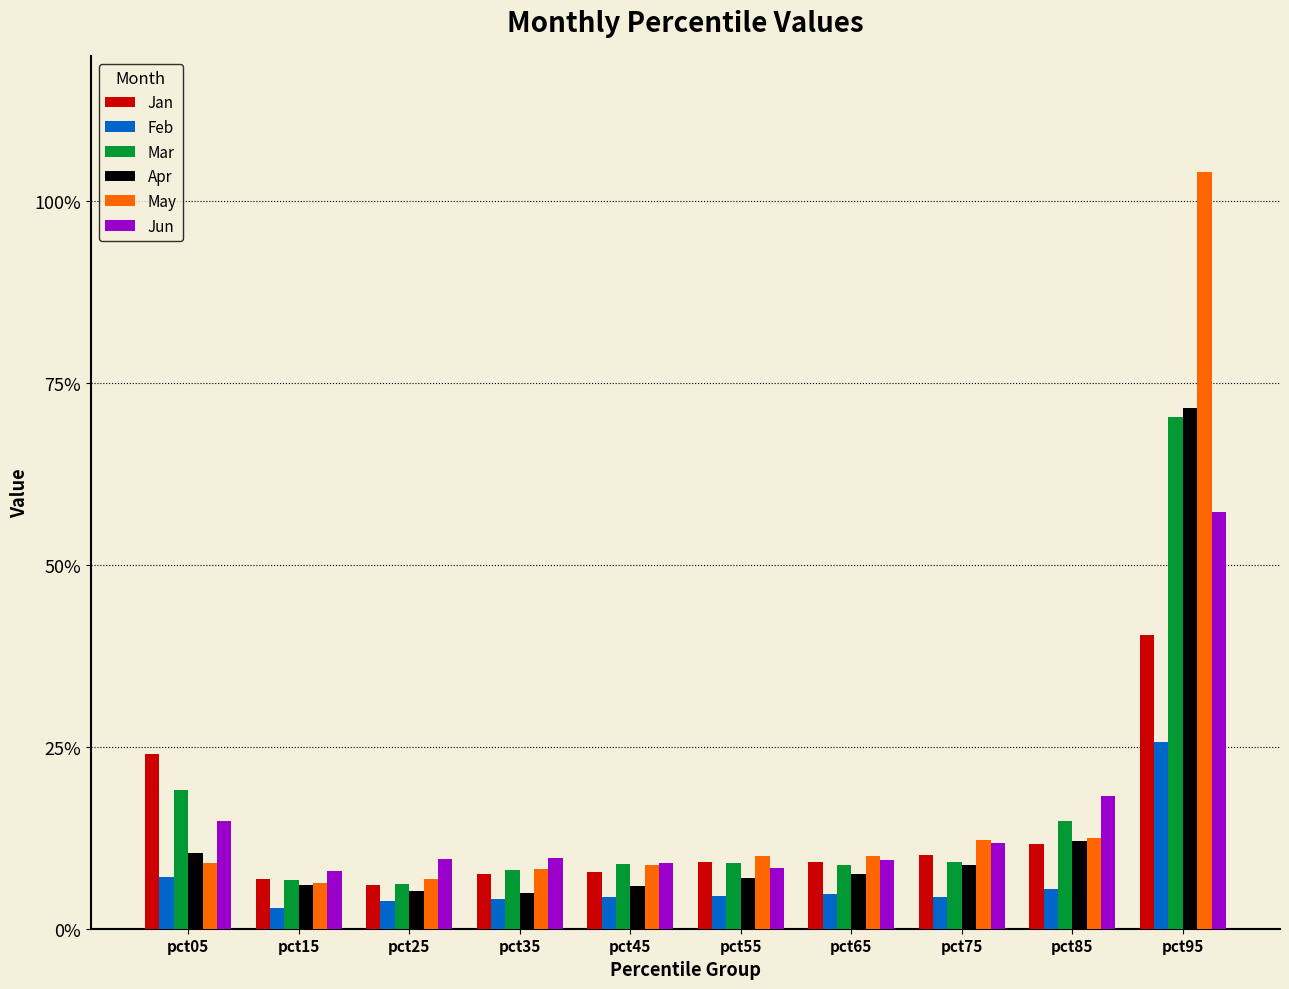

Which series has the largest range (max minus min)?

May